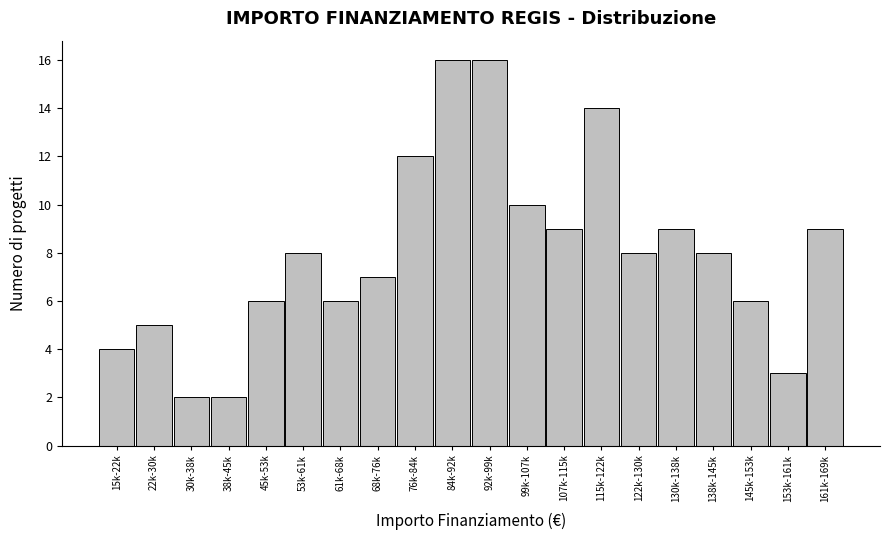

Reading left to right, what are all the values shown in this chart?

15k-22k=4	22k-30k=5	30k-38k=2	38k-45k=2	45k-53k=6	53k-61k=8	61k-68k=6	68k-76k=7	76k-84k=12	84k-92k=16	92k-99k=16	99k-107k=10	107k-115k=9	115k-122k=14	122k-130k=8	130k-138k=9	138k-145k=8	145k-153k=6	153k-161k=3	161k-169k=9